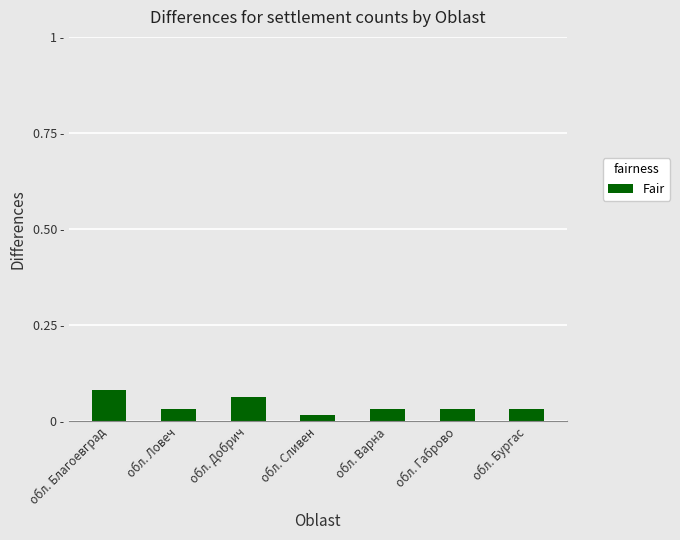

Reading right to left, list all the values displayed in this chart.

обл. Бургас=0.0	обл. Габрово=0.0	обл. Варна=0.0	обл. Сливен=0.0	обл. Добрич=0.1	обл. Ловеч=0.0	обл. Благоевград=0.1